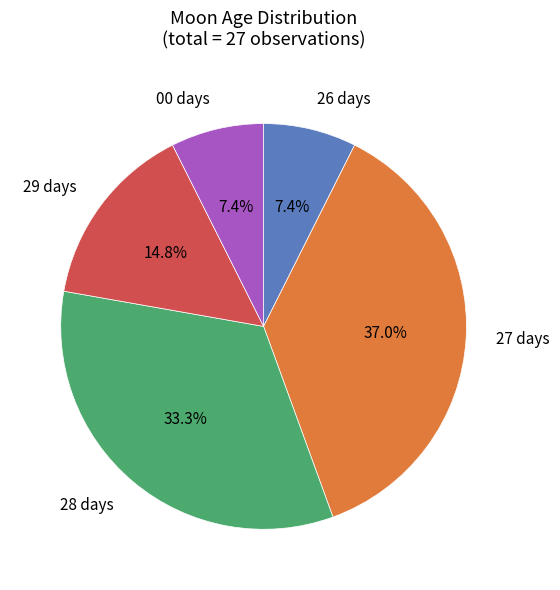

Is there any slice that represents more than half of the pie?

No